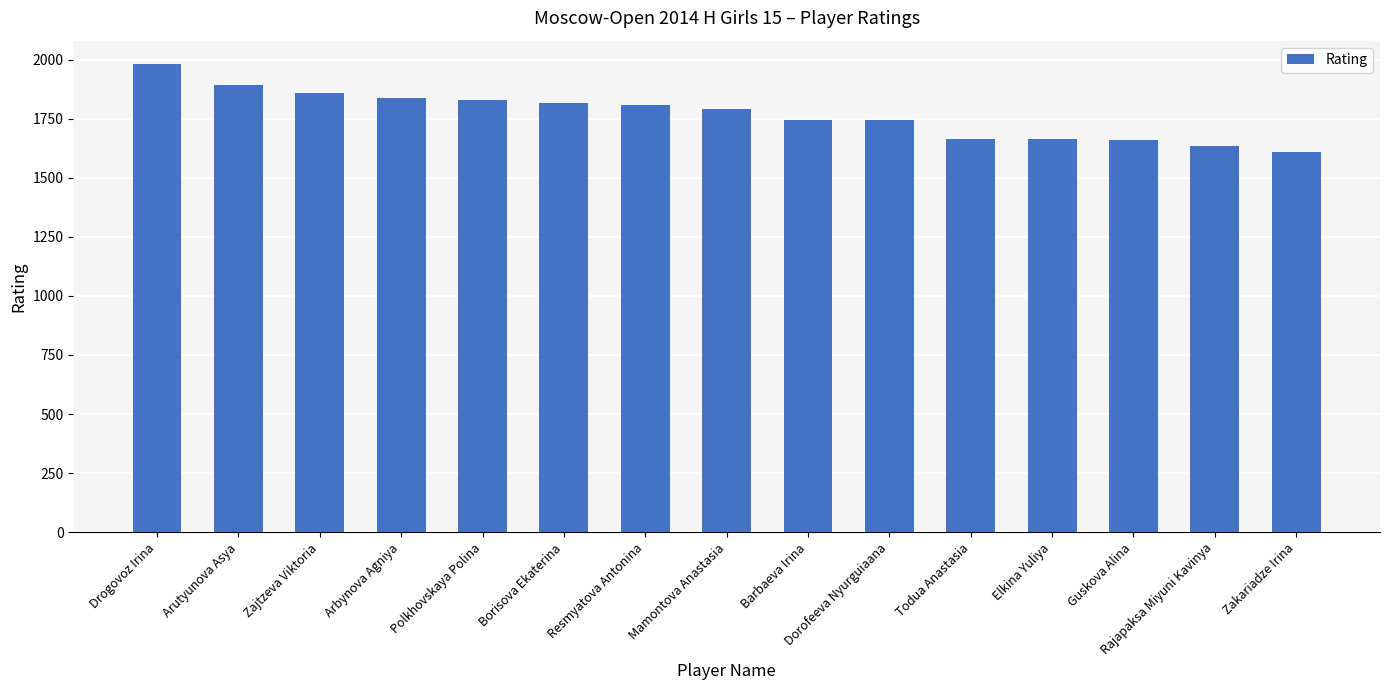

The value at Elkina Yuliya is 2379. True or false?

False